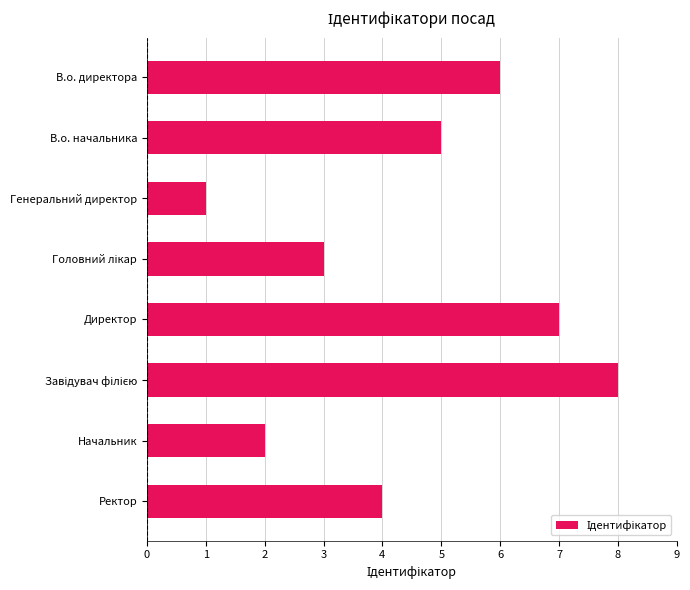

True or false: the data shows 3 at В.о. начальника.

False